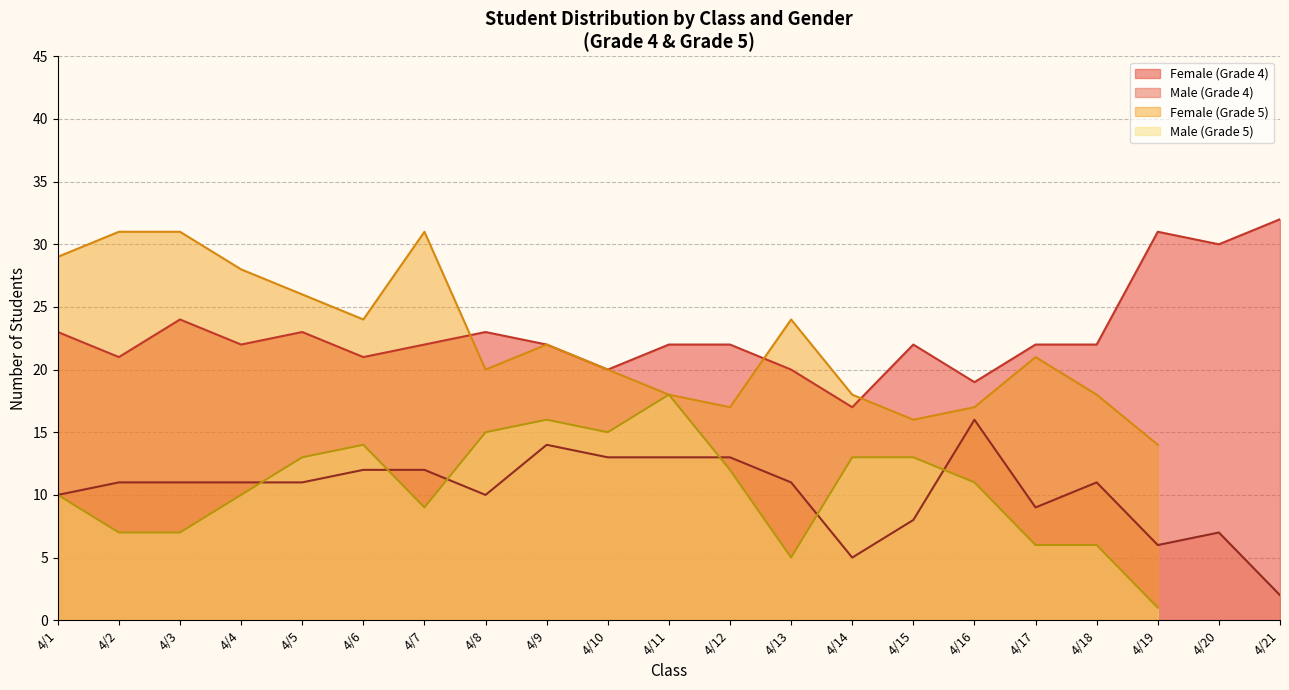

True or false: Male (Grade 4) has a value of 2 at 4/21.

True